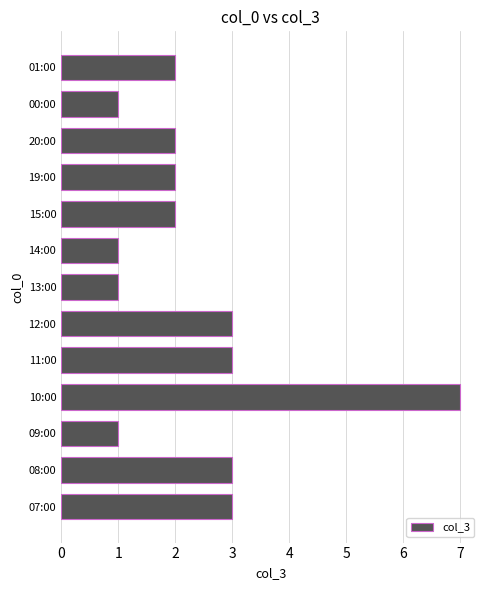

What is the greatest value displayed?

7